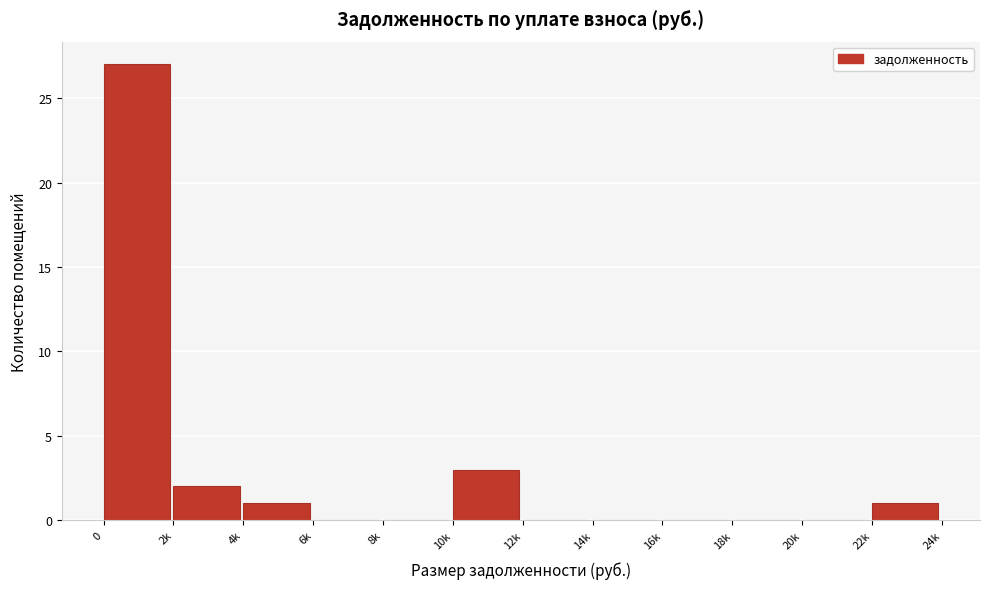

Reading left to right, extract all data points from this chart.

0=27	2k=2	4k=1	6k=0	8k=0	10k=3	12k=0	14k=0	16k=0	18k=0	20k=0	22k=1